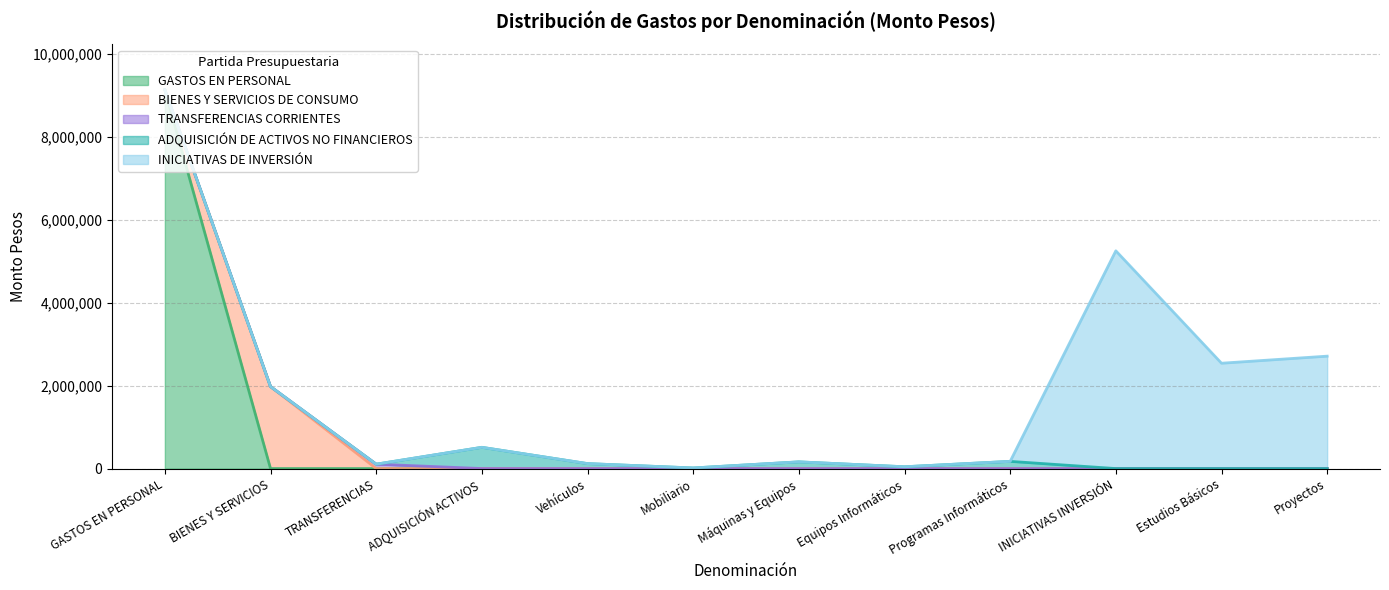

What is the sum of all GASTOS EN PERSONAL values?

9133212